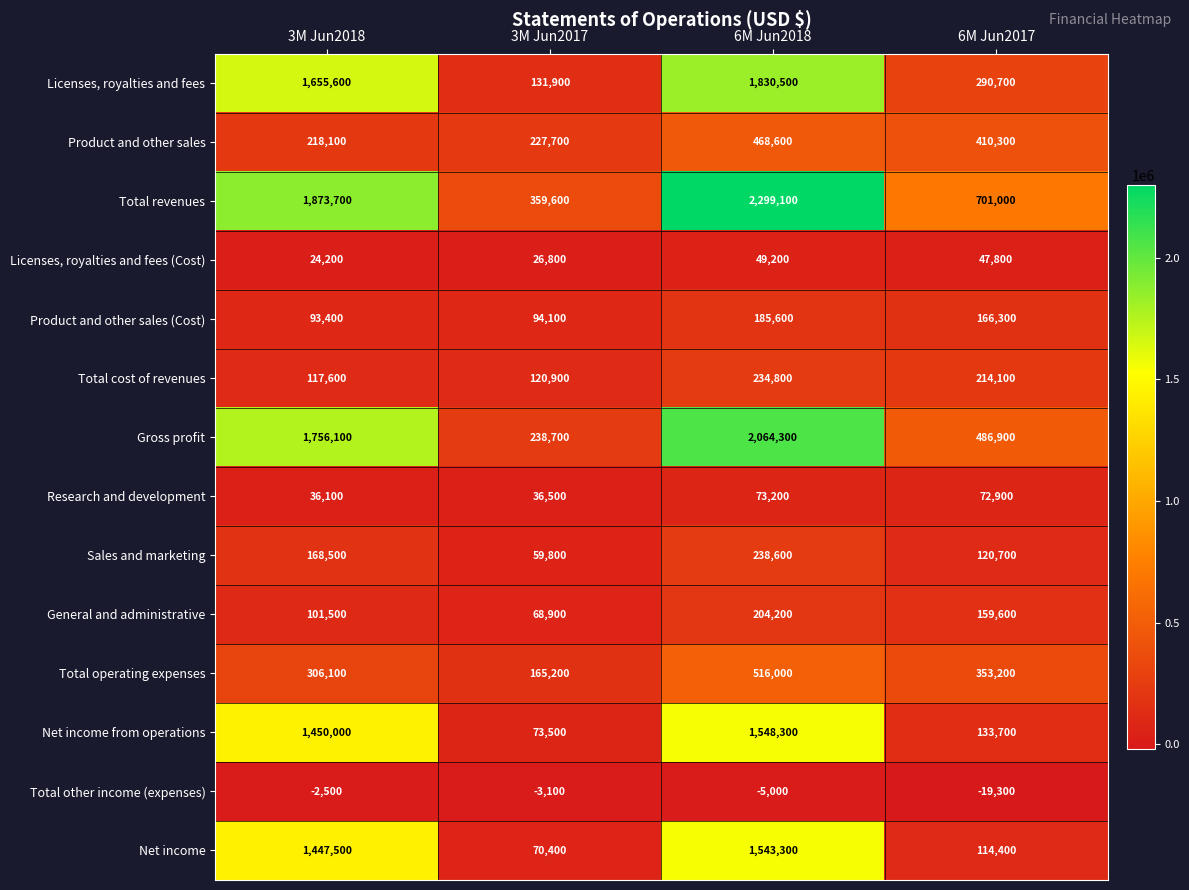

What is the maximum value shown in the chart?

2299100